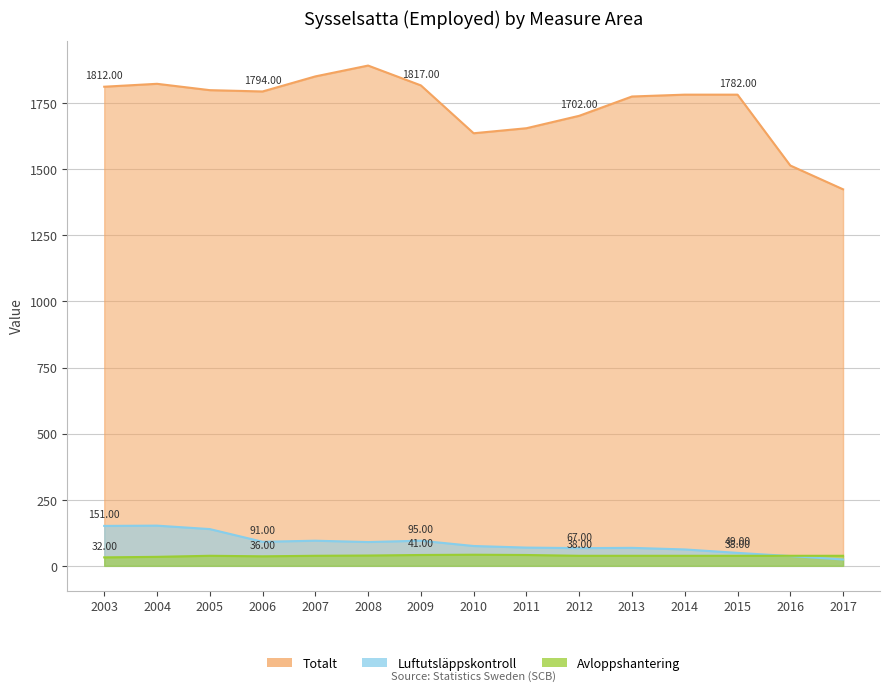

What is the total value across all series at 2007?

1984